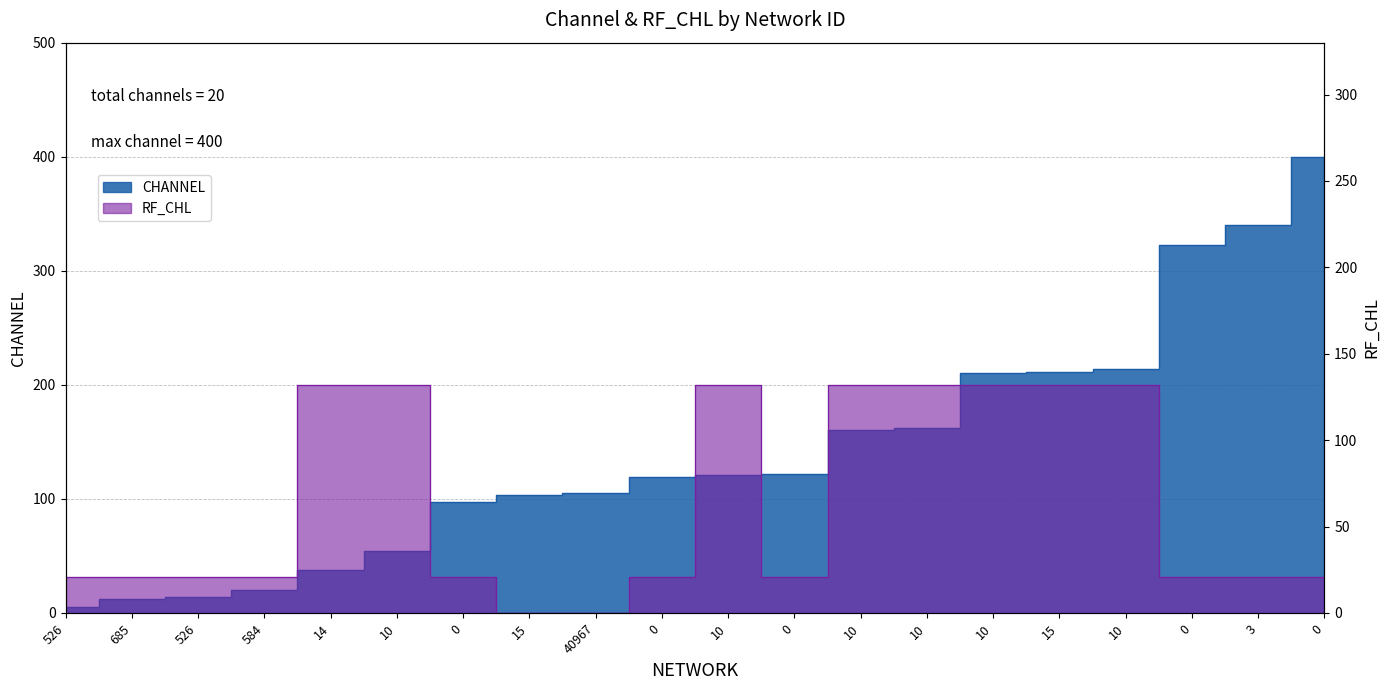

How many times do CHANNEL and RF_CHL cross each other?

3